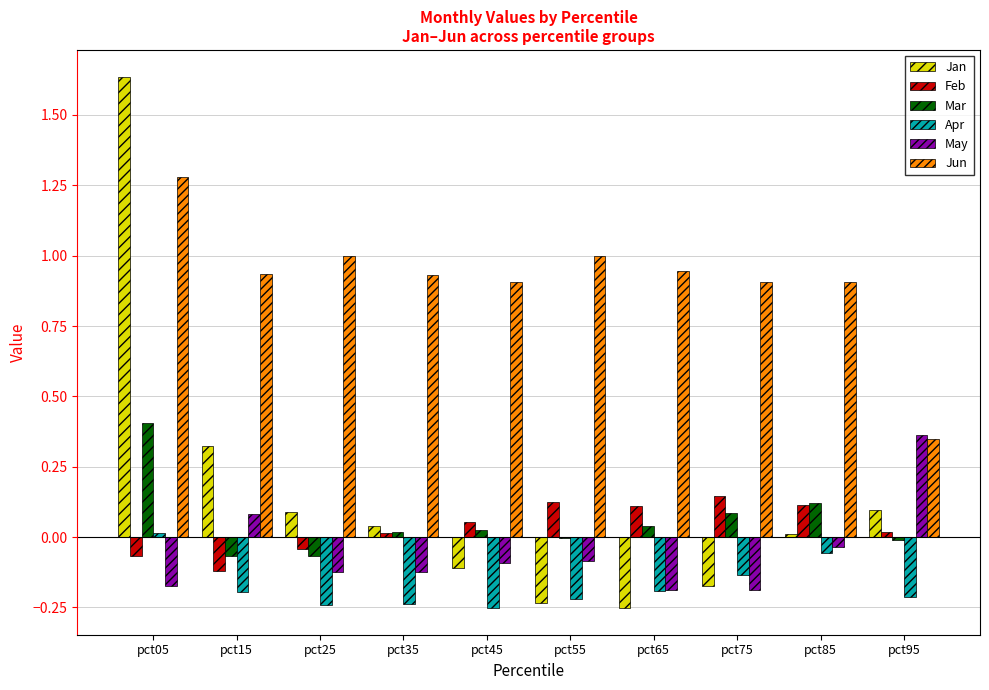

Is it true that May equals -0.2 at pct65?

True